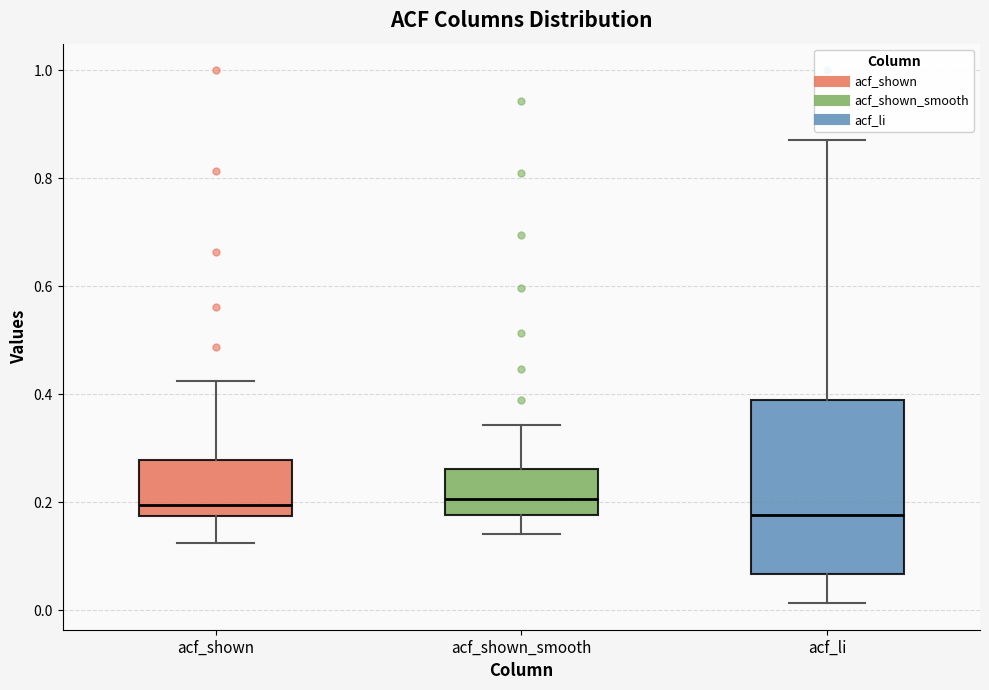

Reading left to right, read every box against the y-axis: the position of its median line, the range the box covers, and the ends of its whiskers. The values are not printed on the chart, so give them approximately, as read against the axis.

acf_shown: median 0.20, box 0.18 to 0.28, whiskers 0.12 to 0.42
acf_shown_smooth: median 0.20, box 0.18 to 0.26, whiskers 0.14 to 0.34
acf_li: median 0.18, box 0.06 to 0.38, whiskers 0.02 to 0.88